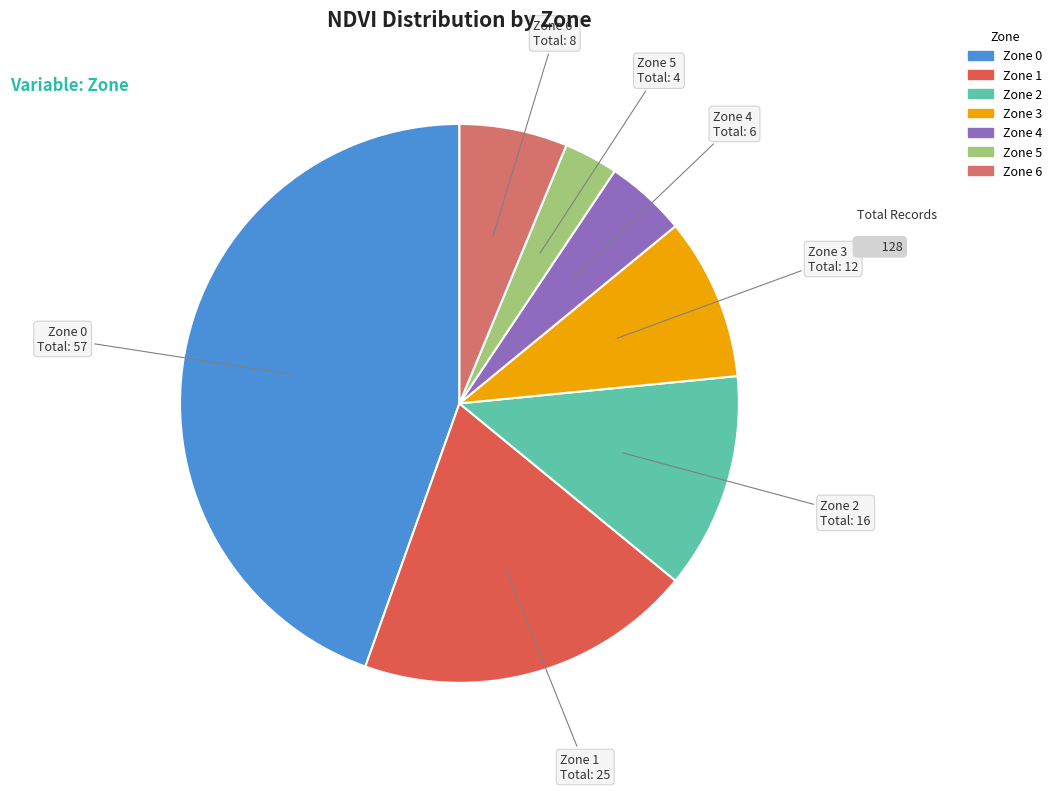

Which slice is the smallest?

Zone 5